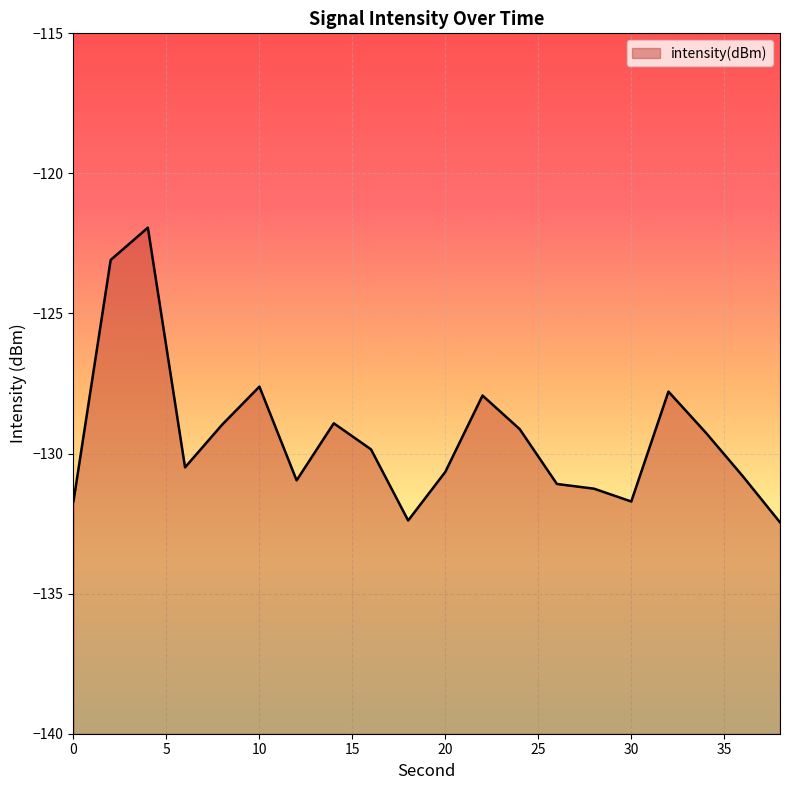

What is the minimum value shown in the chart?

-132.5